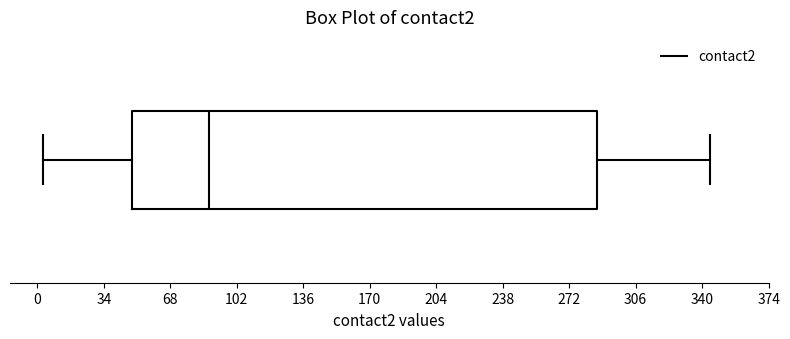

Transcribe this box plot: give where the median line is, the range the box spans, and where the two whiskers end, as read against the x-axis. The values are not printed on the chart, so give them approximately, as read against the axis.

median 90, box 50 to 285, whiskers 5 to 345